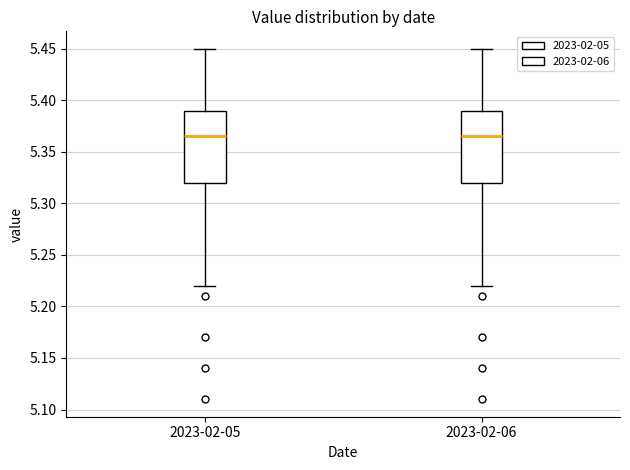

Where is the lower edge of the box for 2023-02-05 on the y-axis? The values are not printed on the chart, so give them approximately, as read against the axis.

5.320